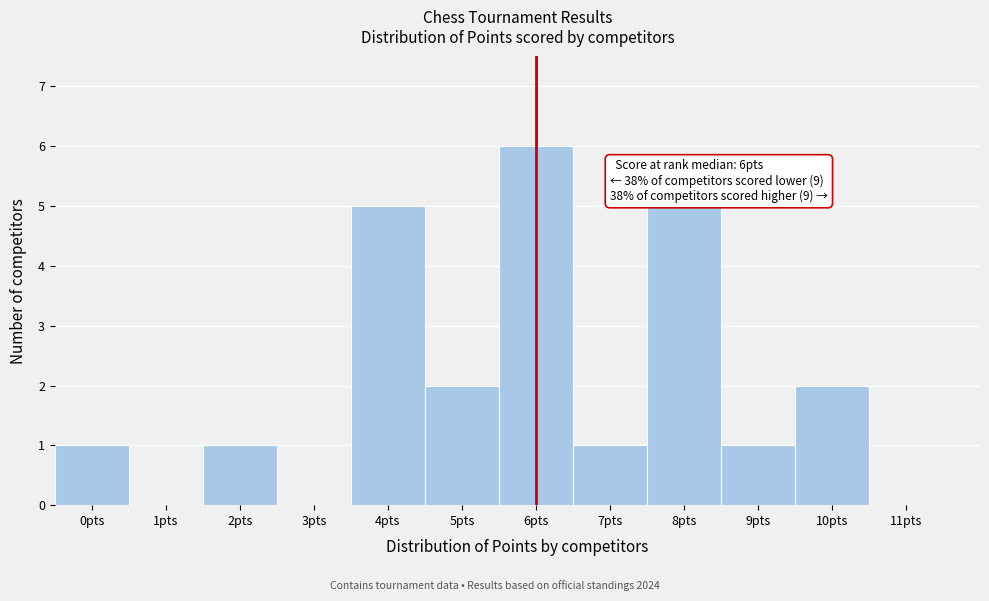

Which range on the x-axis has the tallest bar?

5.5 to 6.5